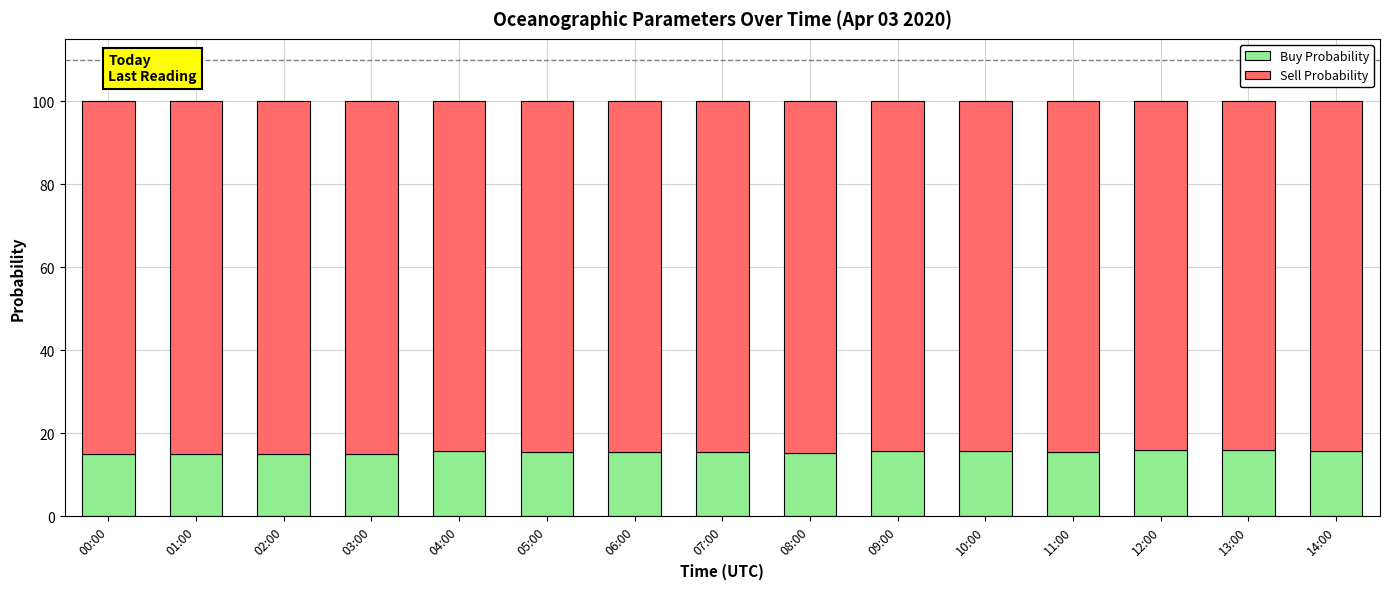

What is the maximum value for Buy Probability?

16.0